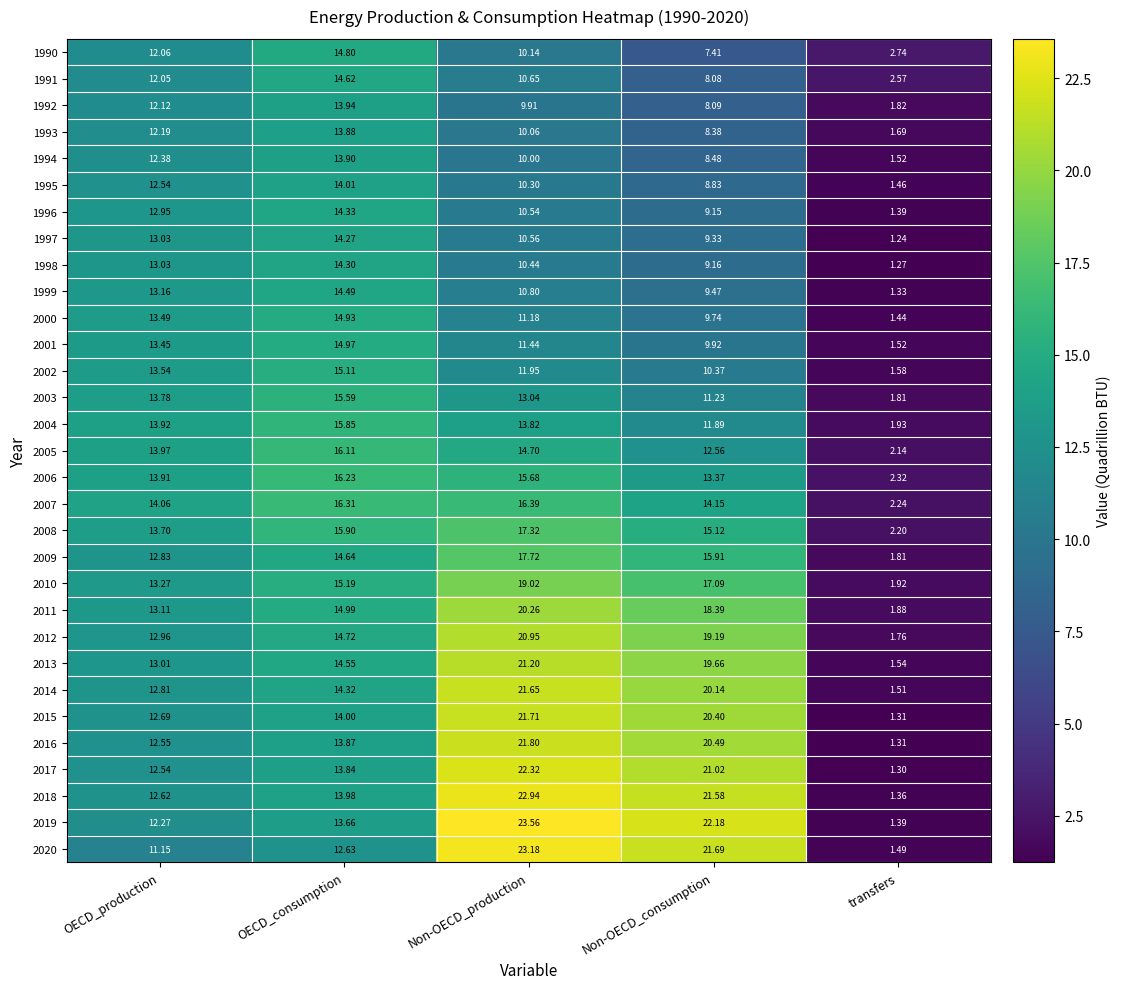

List the labels in order of 2001 value, smallest first.

transfers, Non-OECD_consumption, Non-OECD_production, OECD_production, OECD_consumption